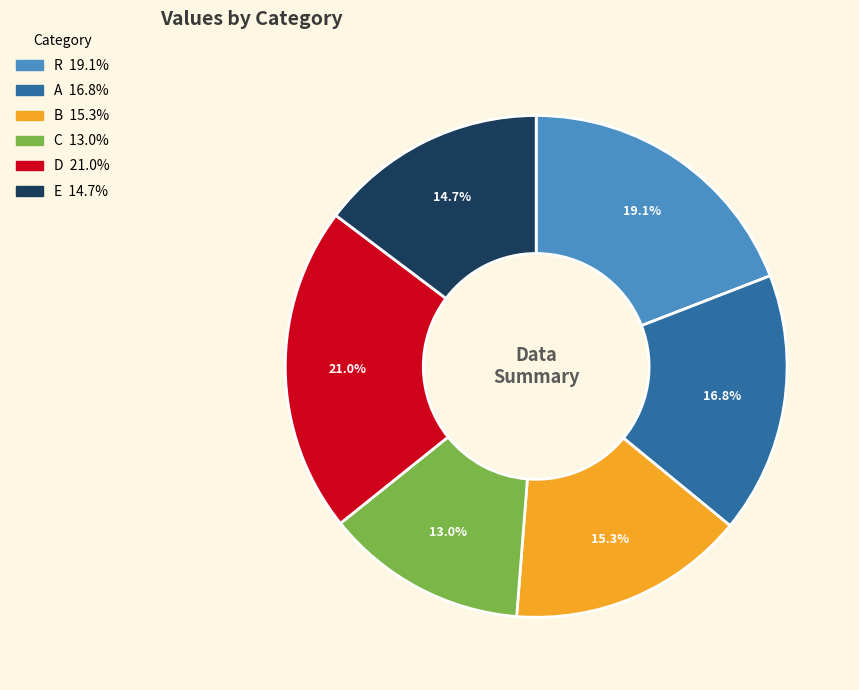

What is the ratio of the value at B to the value at D?

0.7